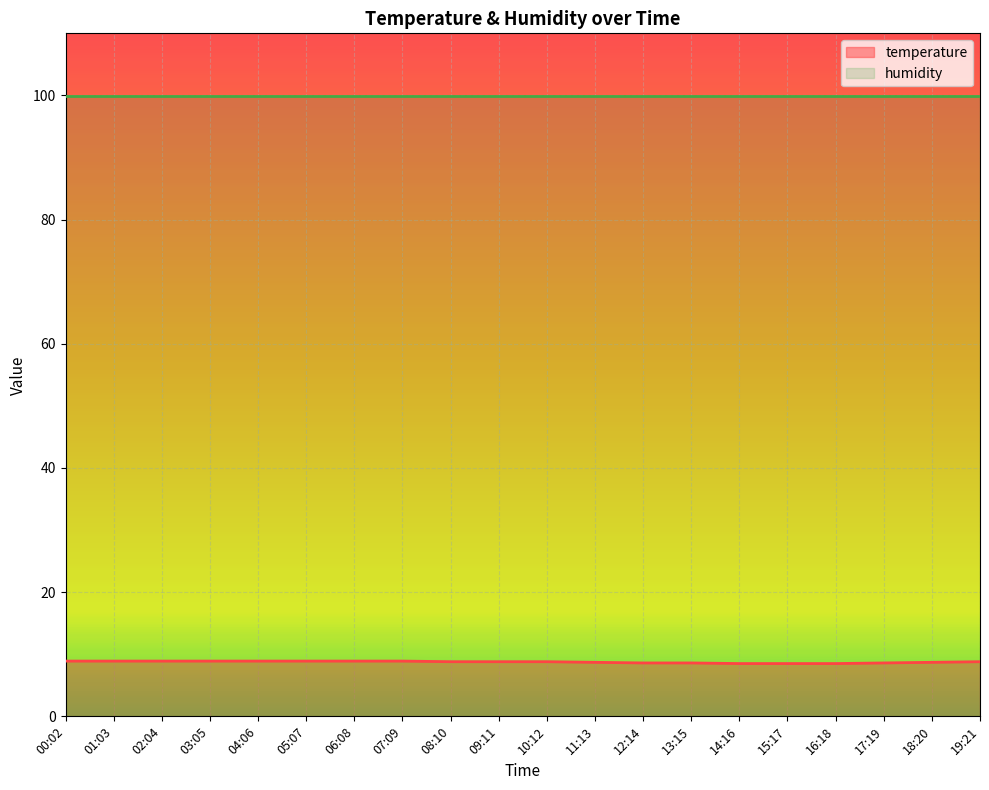

The value at 18:20 is 8.7. True or false?

True